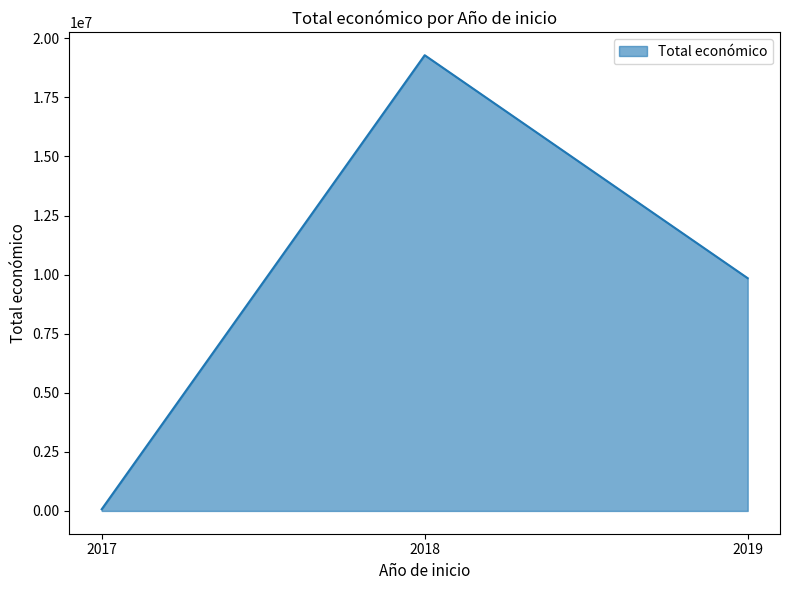

Reading right to left, extract all data points from this chart.

9847932	19283728	71800